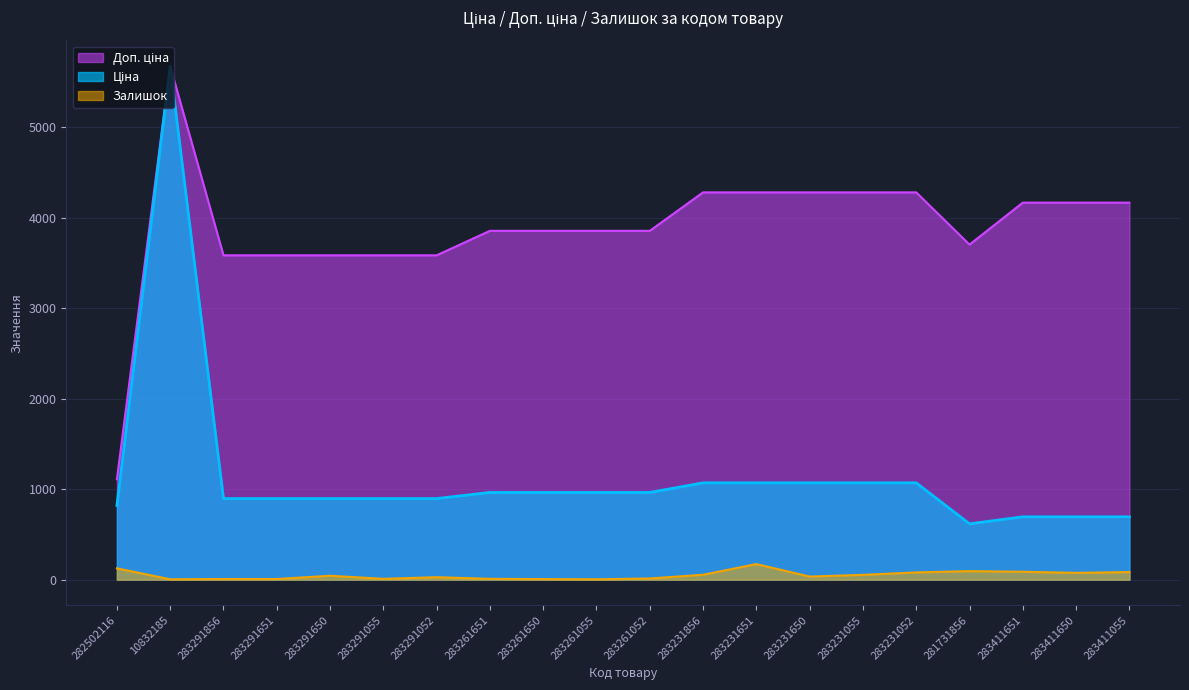

Where is Доп. ціна nearest to the value 3391?

283291856